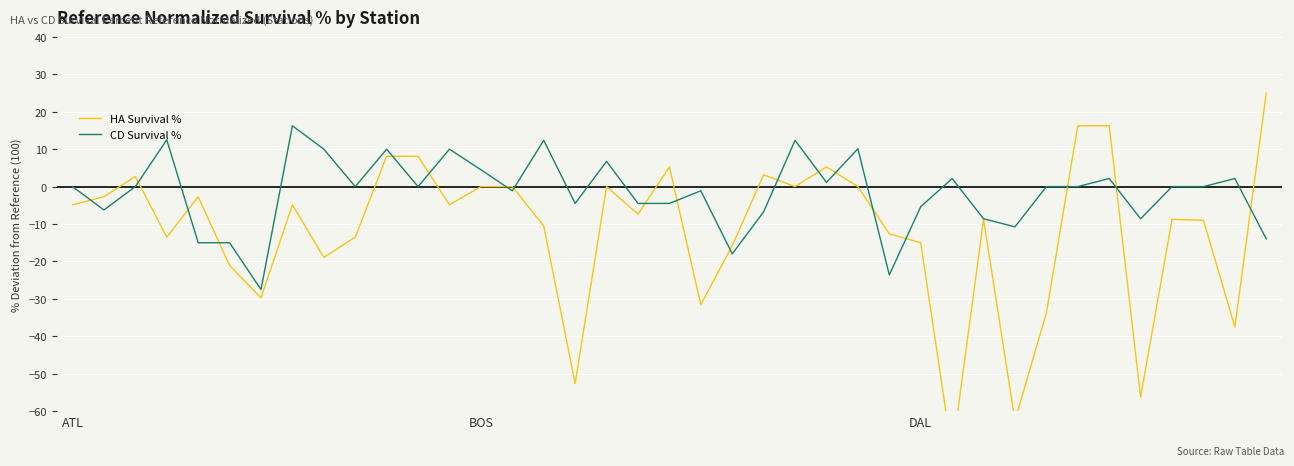

What value does the CD Survival % series have at 4?

-15.0